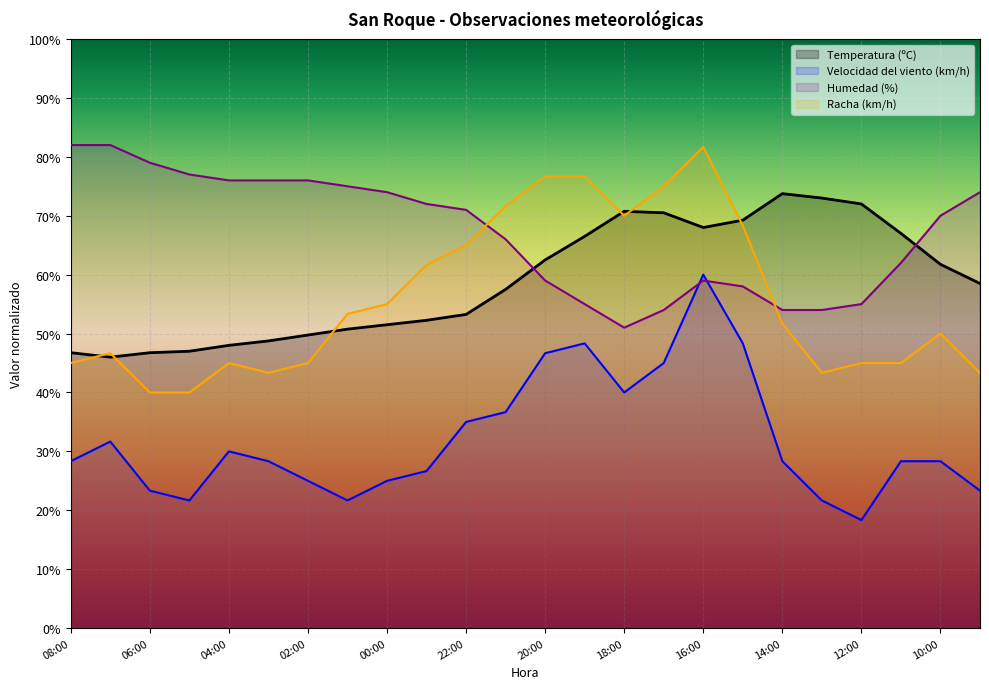

In Temperatura (ºC), how many points are higher than both neighbors (excluding endpoints)?

2